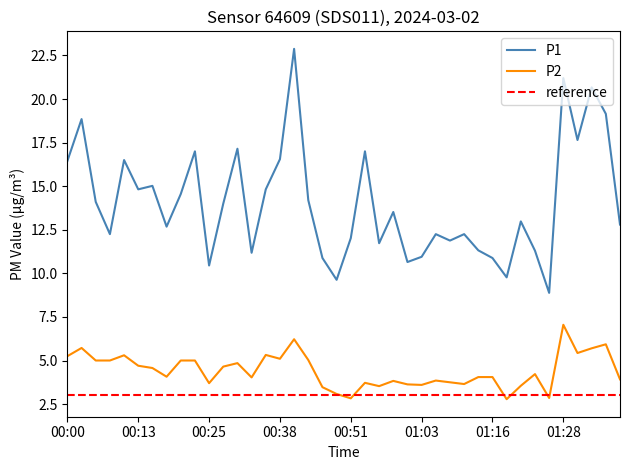

Is the value of P1 at 01:08 greater than the value of P2 at 01:06?

Yes